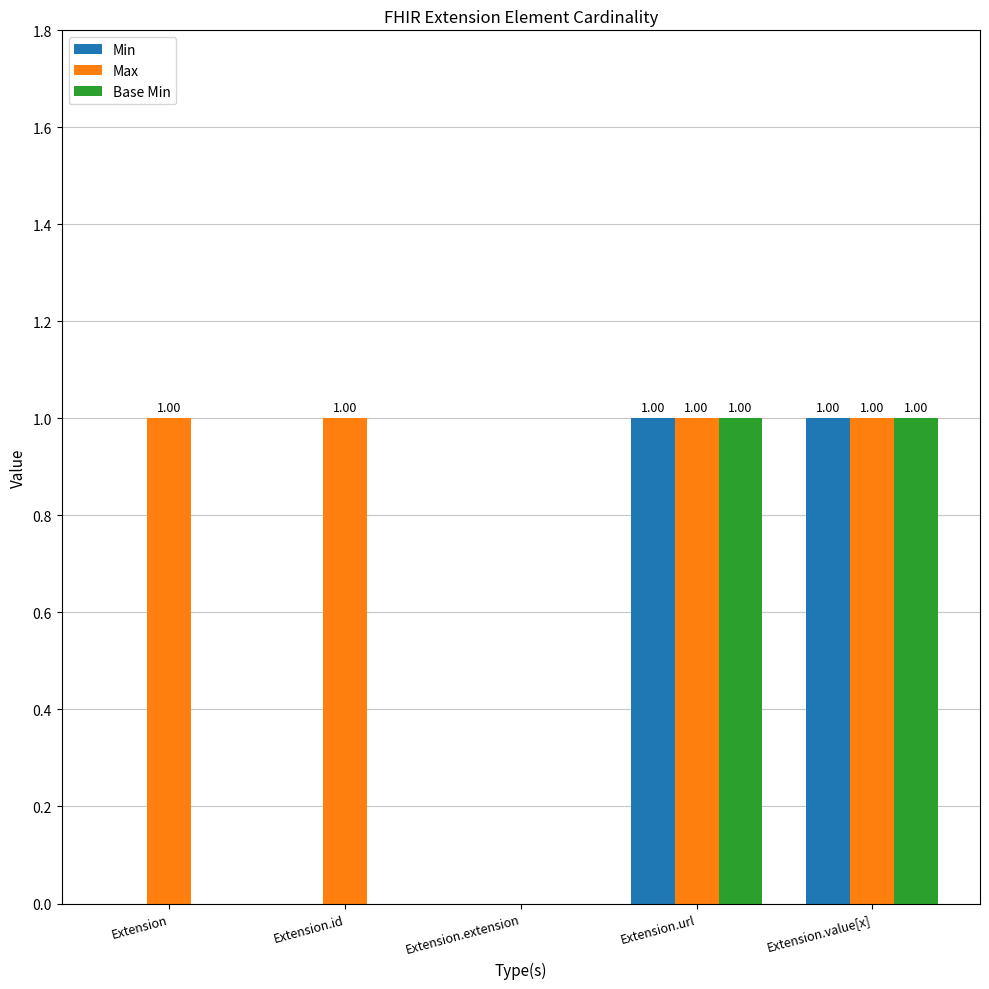

How many positive values does the Max series have?

4